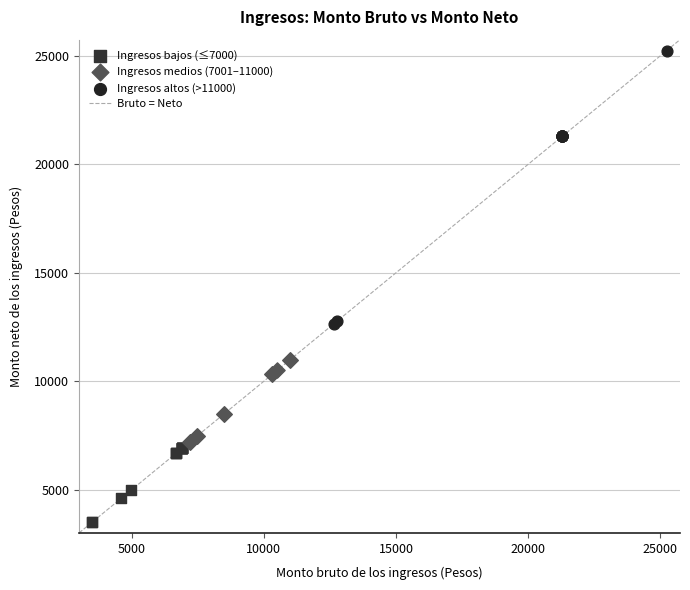

Which series has the largest Y range (max minus min)?

Ingresos altos (>11000)